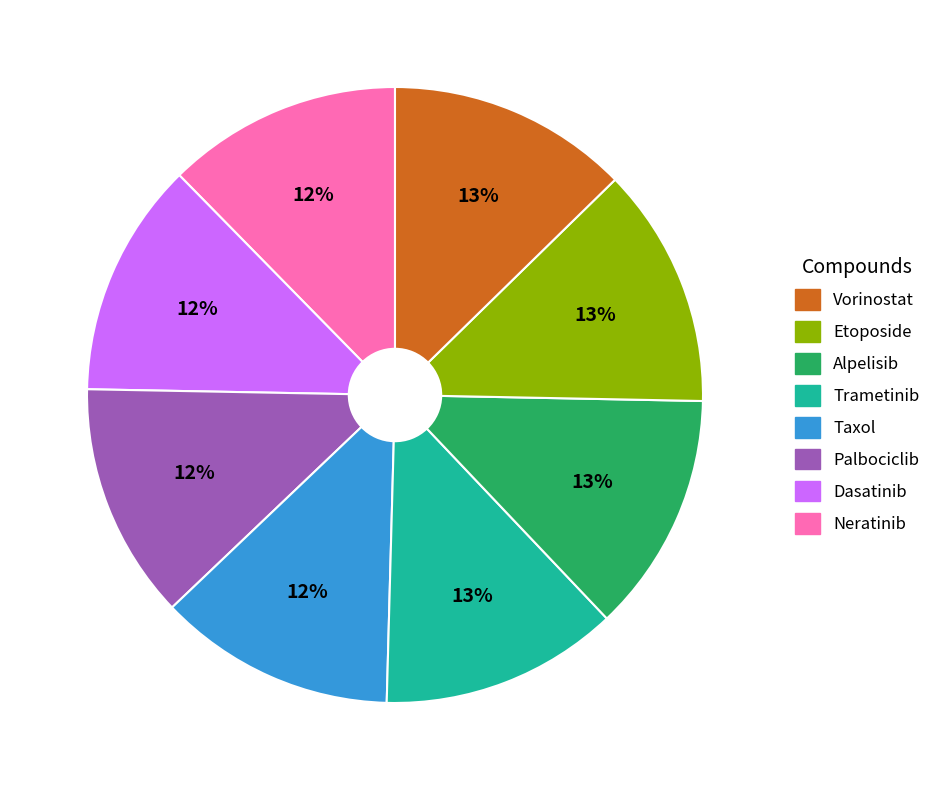

To the nearest percent, what is the average slice percentage?

12%